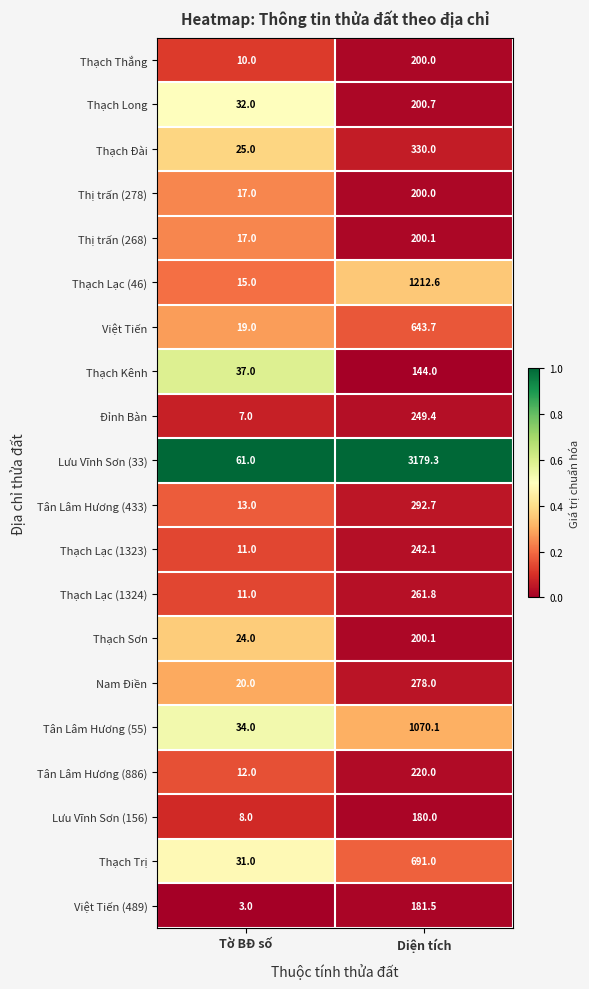

What is the maximum value for Việt Tiến?

643.7